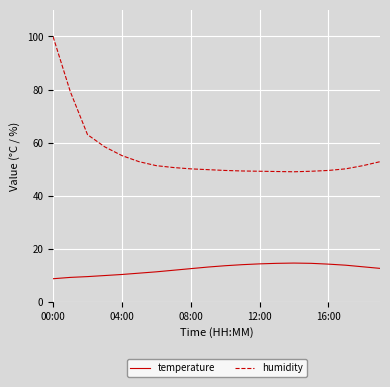

List the series in order of their peak value, lowest first.

temperature, humidity